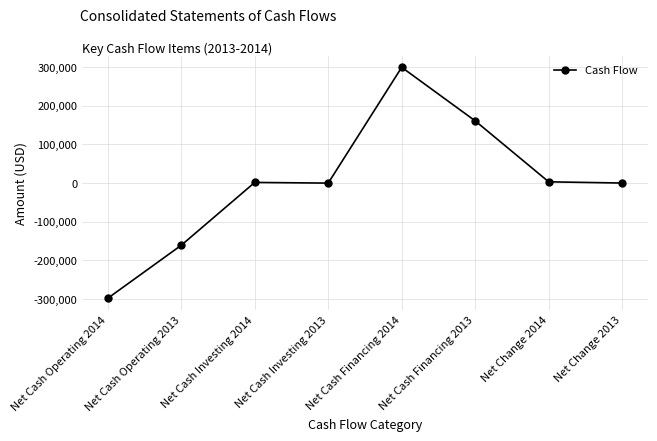

How many lines are shown in the chart?

1